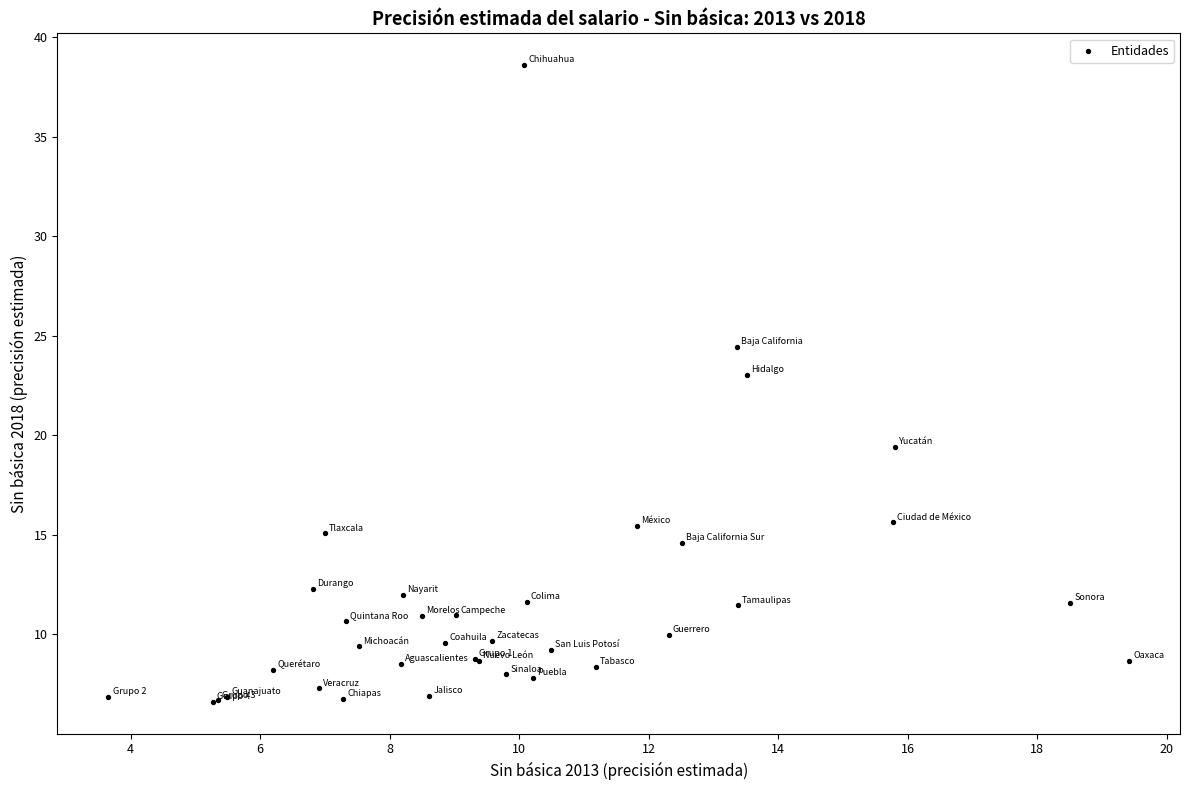

What Y value in the scatter plot is closest to 22?

23.0